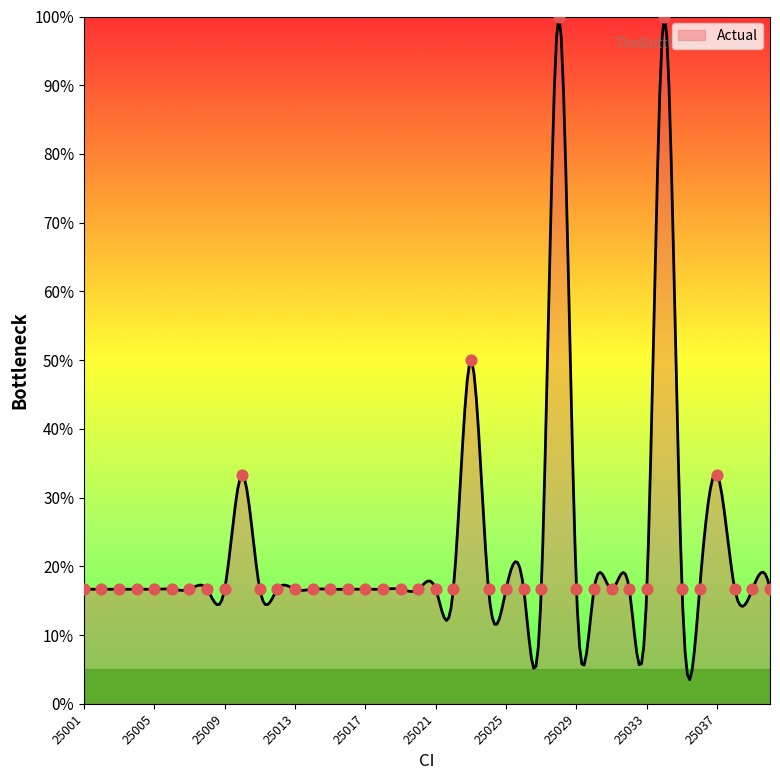

What is the ratio of the value at 25038 to the value at 25012?

1.0